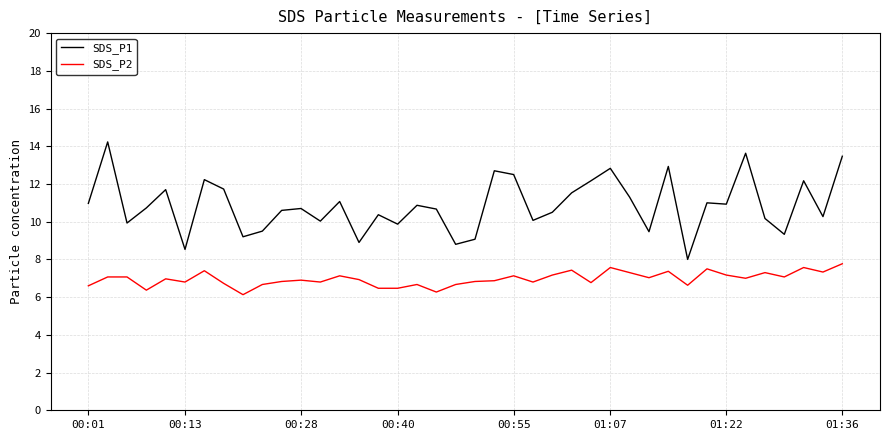

True or false: SDS_P2 and SDS_P1 cross at least once.

False